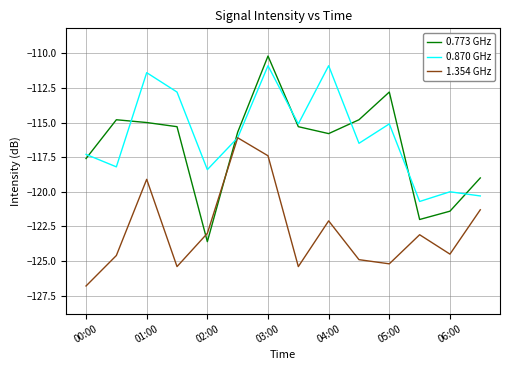

After their last crossing, which series has the higher values: 0.773 GHz or 1.354 GHz?

0.773 GHz